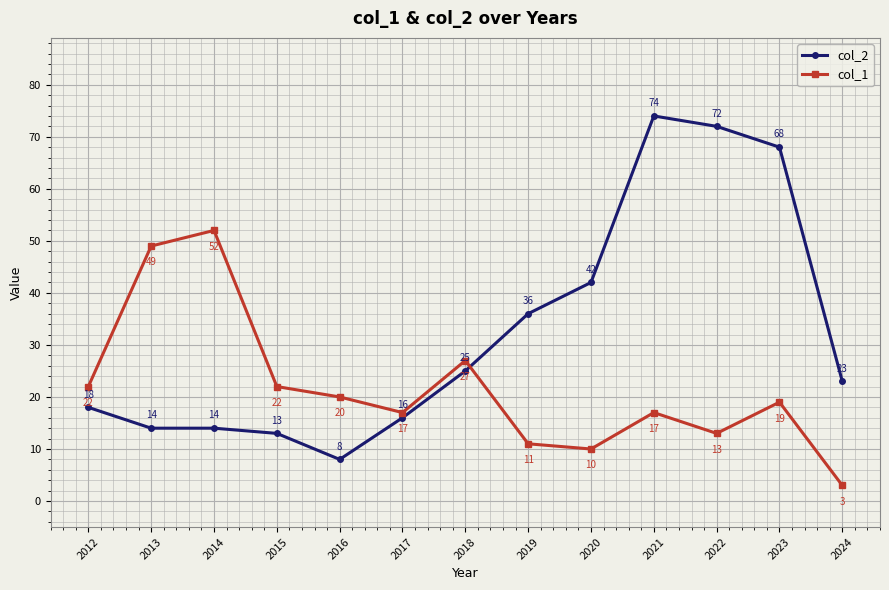

True or false: col_1 has a value of 19 at 2023.

True